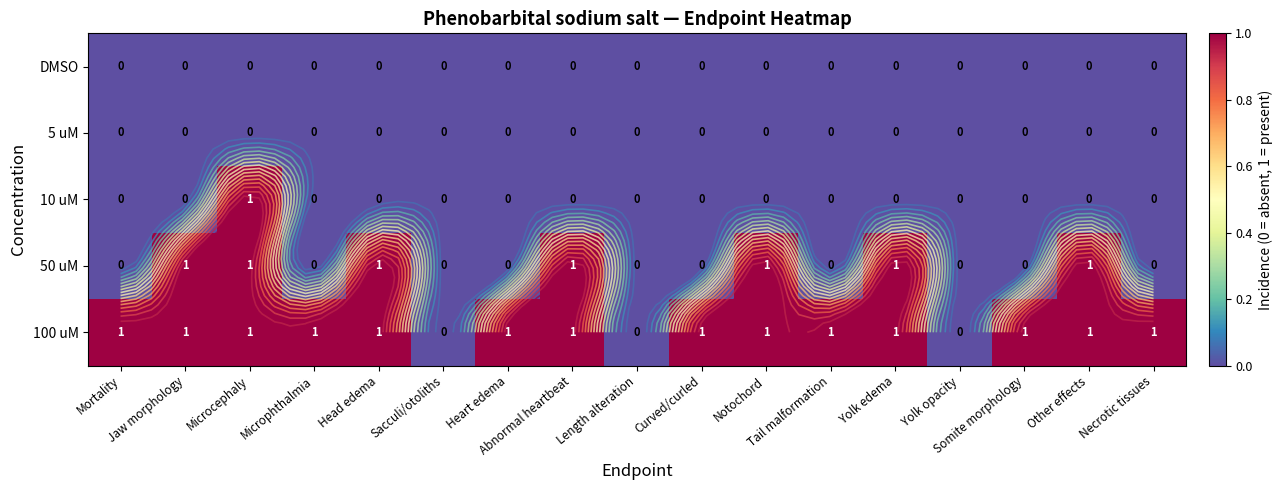

What is the difference between the highest and lowest values at Somite morphology?

1